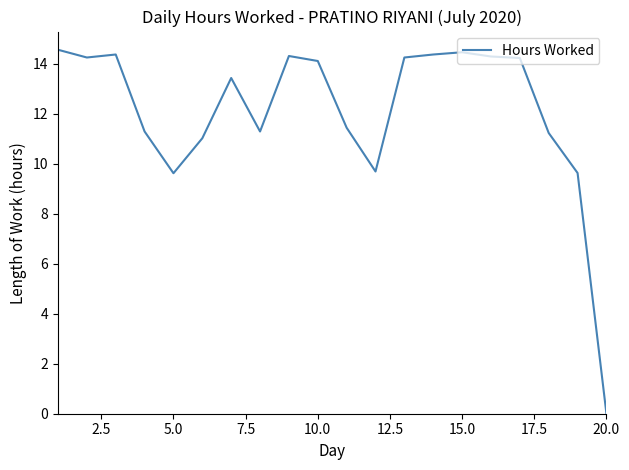

What is the maximum value shown in the chart?

14.6